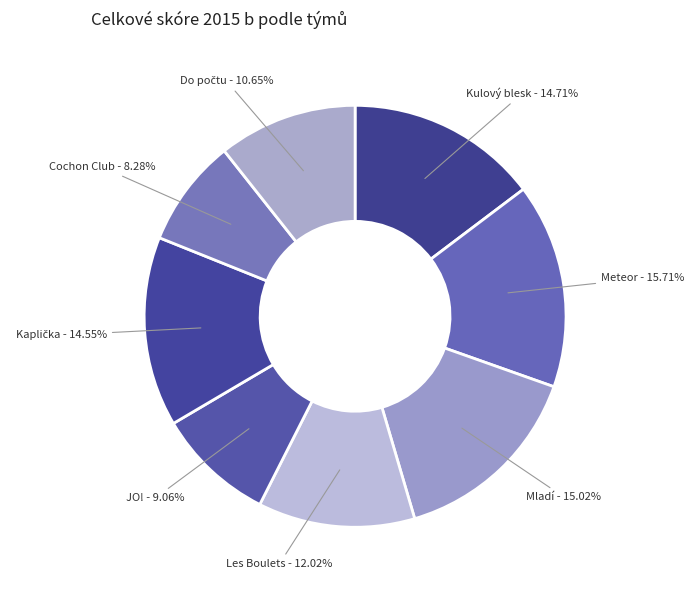

How many slices are in this pie chart?

8